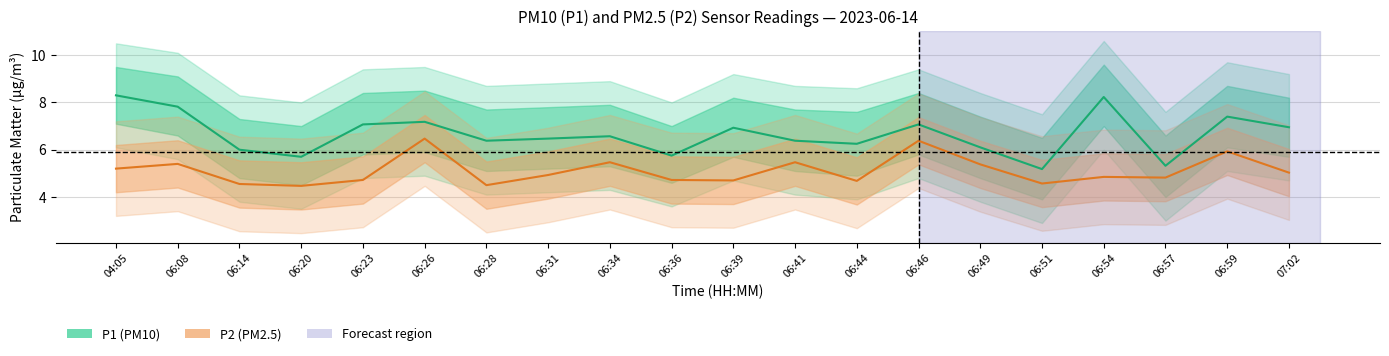

What is the sum of the P1 (PM10) values at 06:44 and 06:54?

14.5